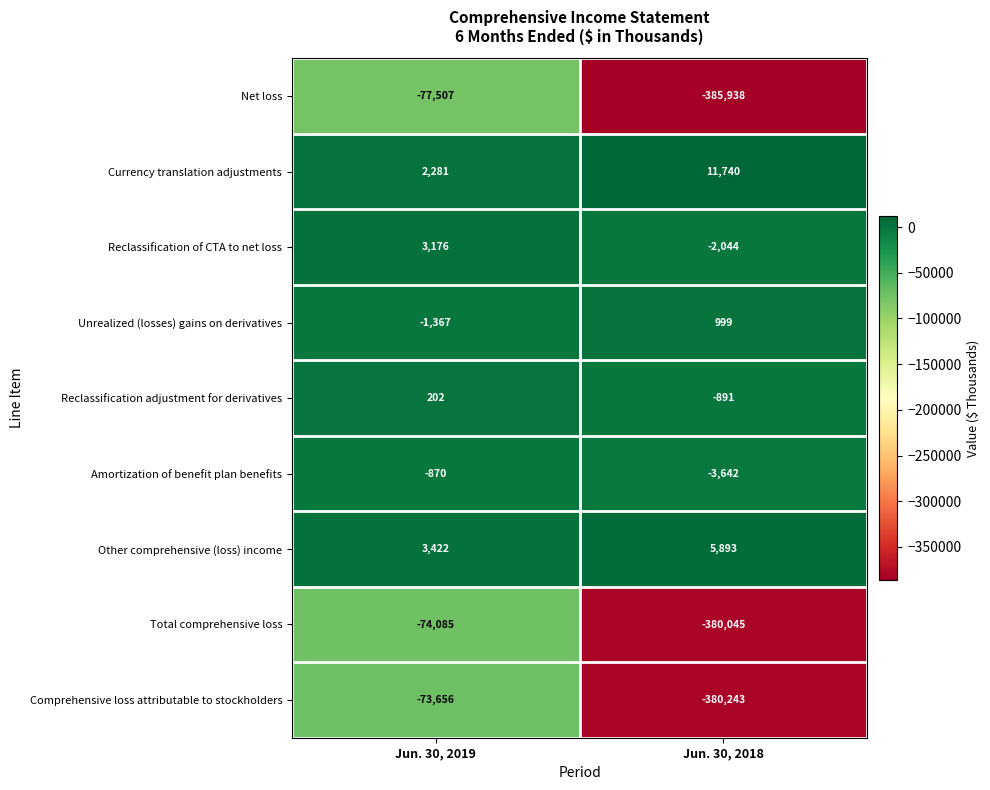

What is the difference between the highest and lowest values at Jun. 30, 2019?

80929